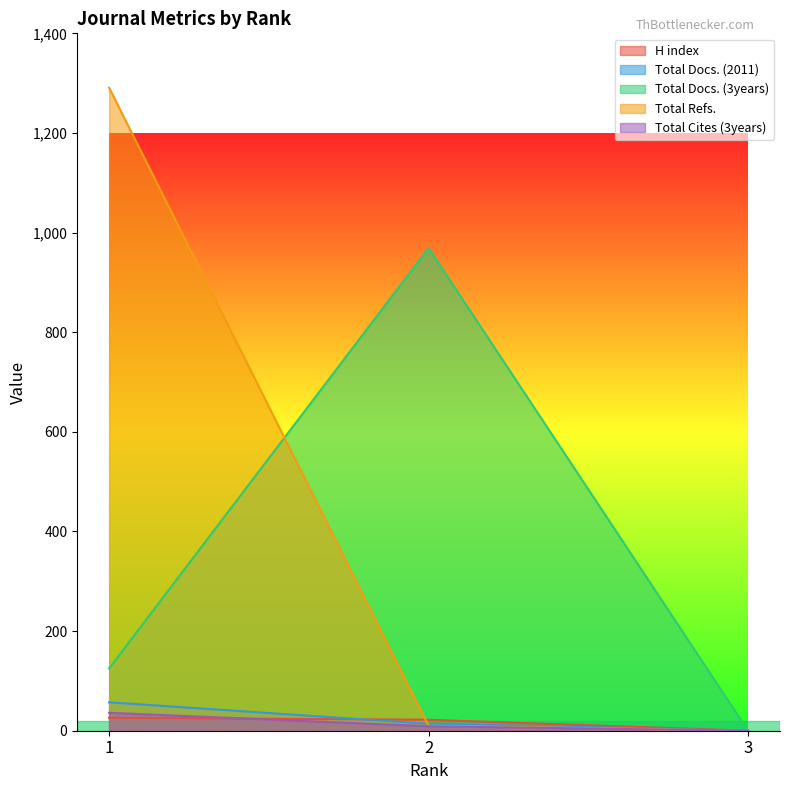

Rank the series by their maximum value, from highest to lowest.

Total Refs., Total Docs. (3years), Total Docs. (2011), Total Cites (3years), H index